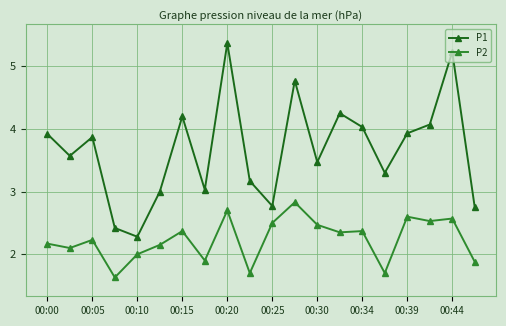

Which series has the largest range (max minus min)?

P1